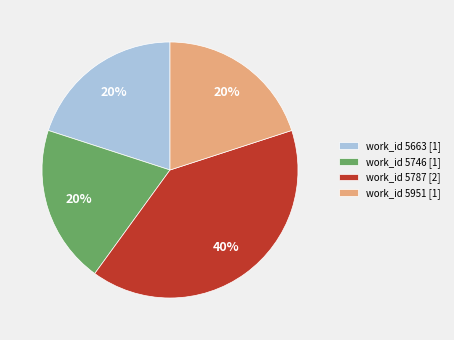

Is there a majority slice in this chart?

No